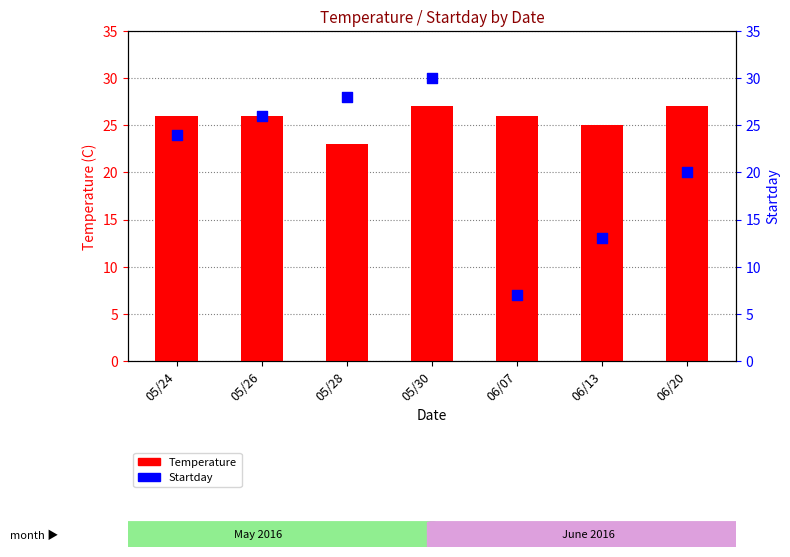

At how many categories does at least one series exceed 12?

7